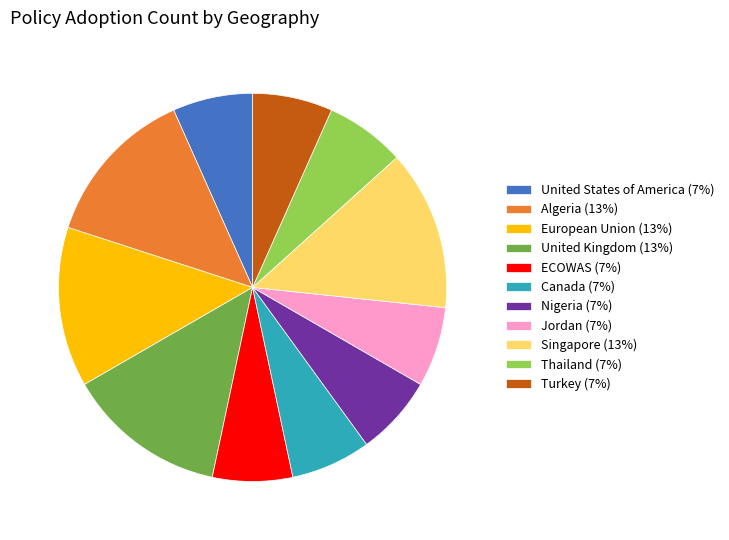

Is the sum of United States of America and Algeria greater than half?

No